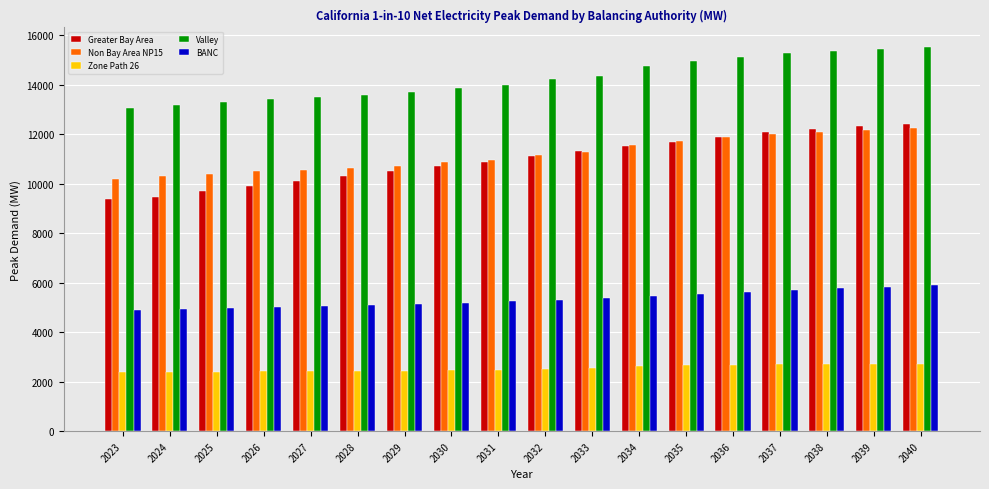

Is it true that Valley equals 4256.8 at 2038?

False